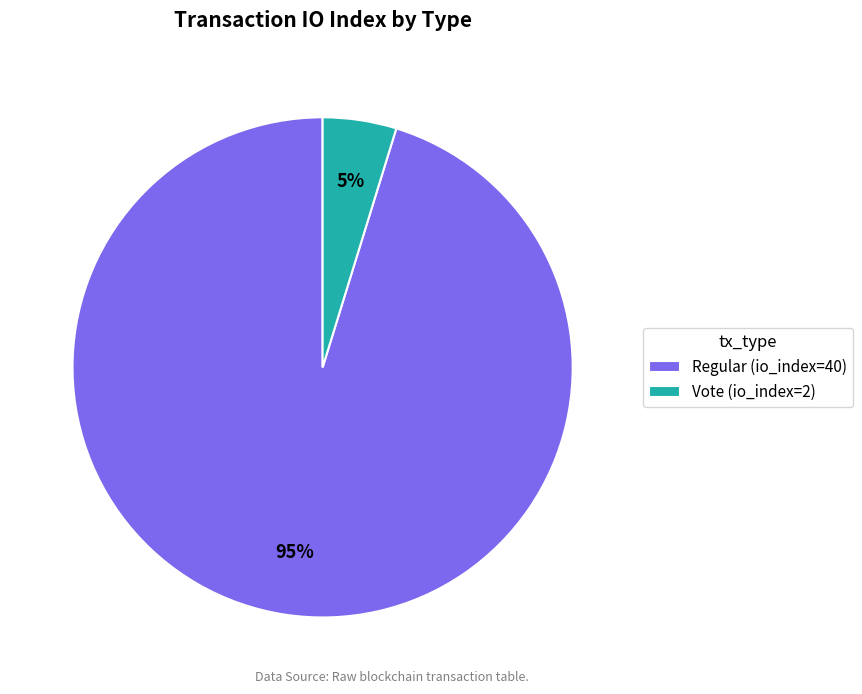

Rank the categories by value from lowest to highest.

Vote (io_index=2), Regular (io_index=40)